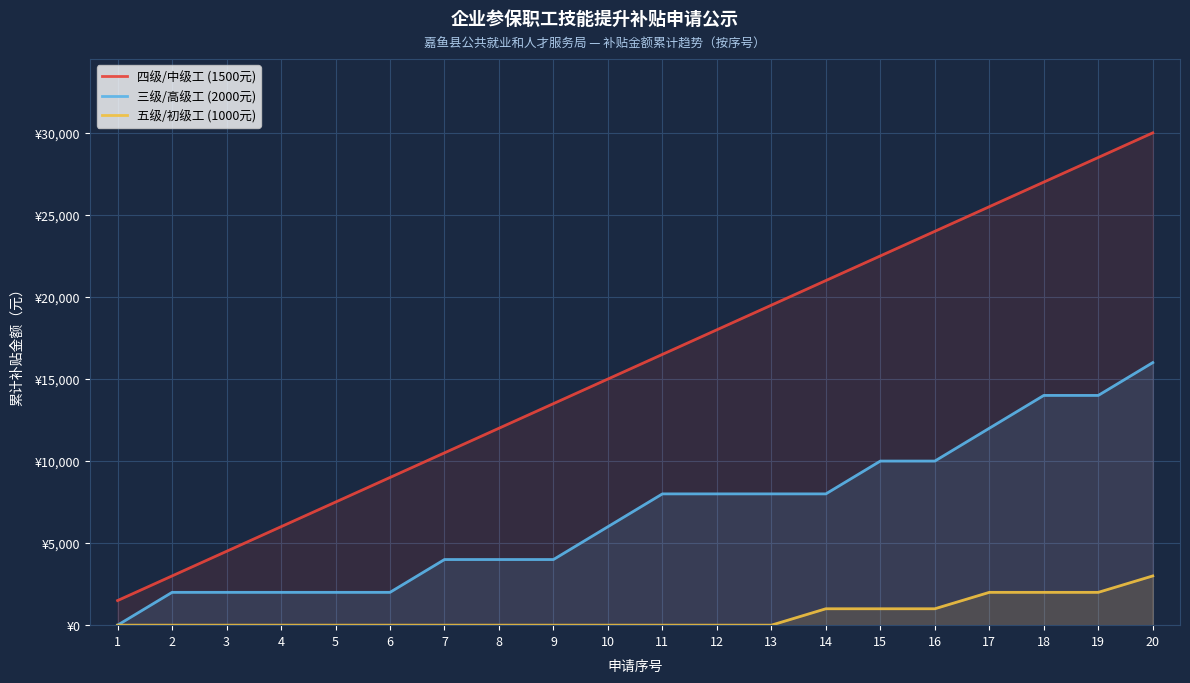

True or false: 四级/中级工 (1500元) has more than 0 interior local peaks.

False